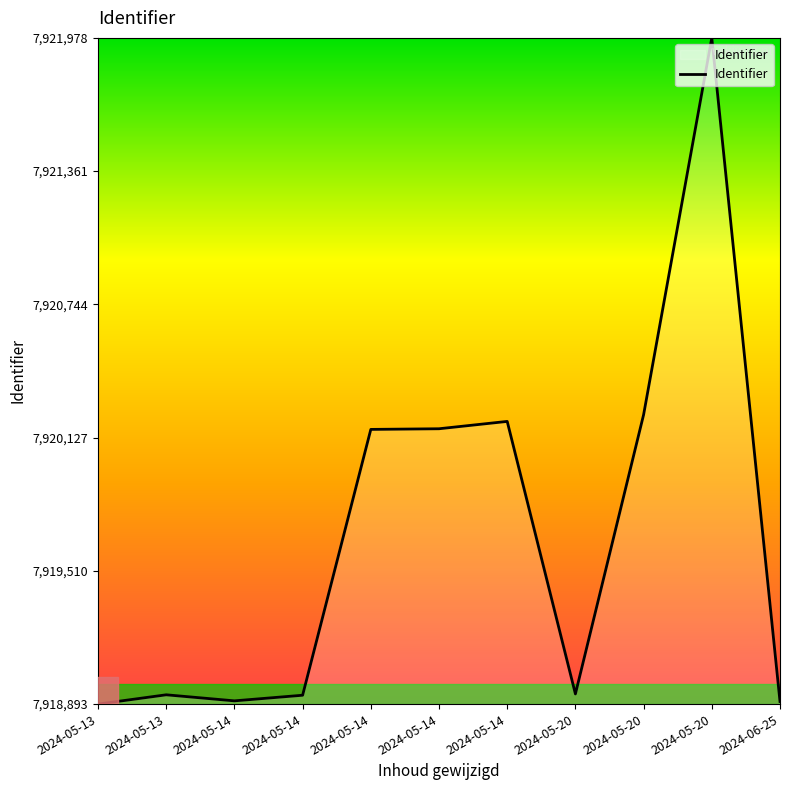

At which category does the chart reach its minimum across all series?

2024-05-13